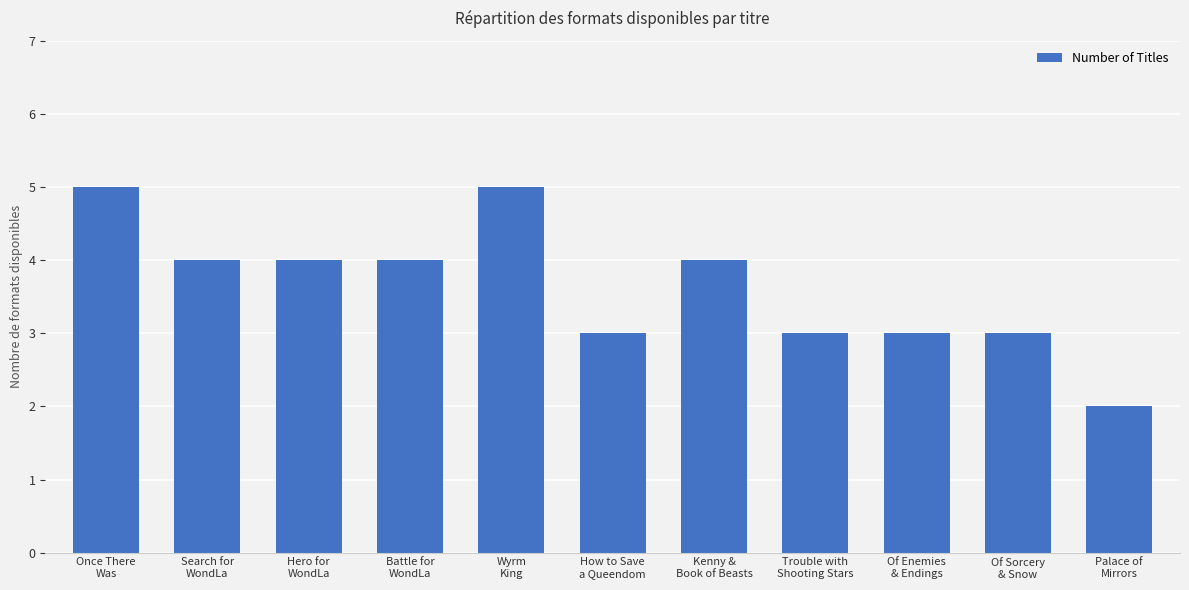

What is the difference between the maximum and minimum values?

3